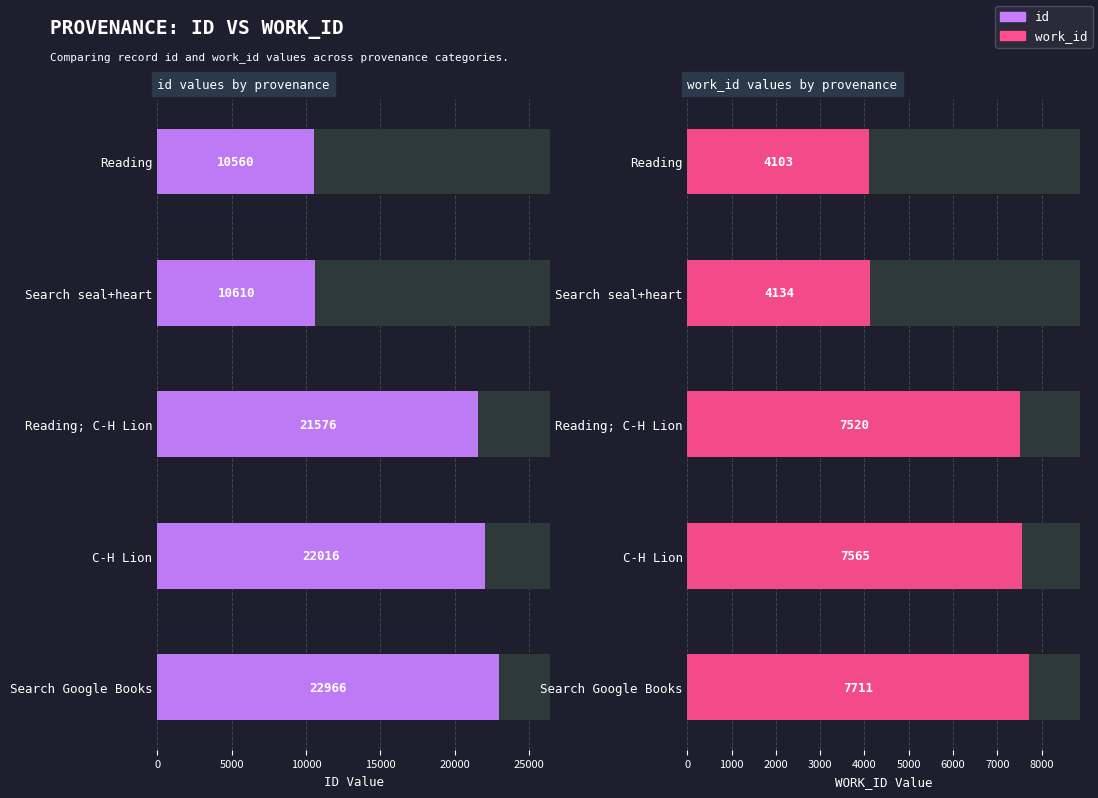

What is the spread (max minus min) of values at Search seal+heart?

6476